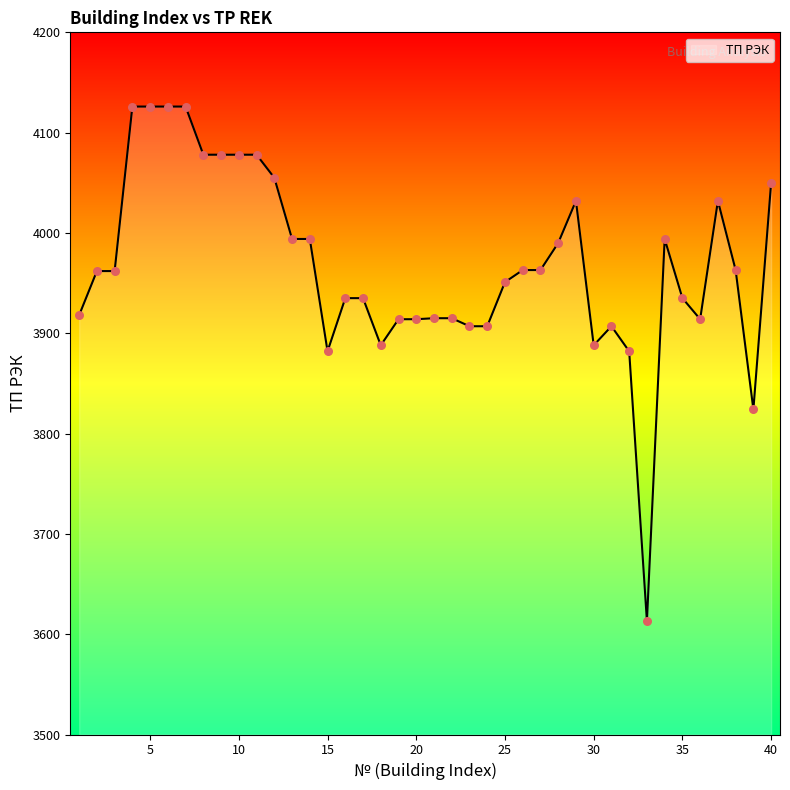

What is the greatest value displayed?

4126